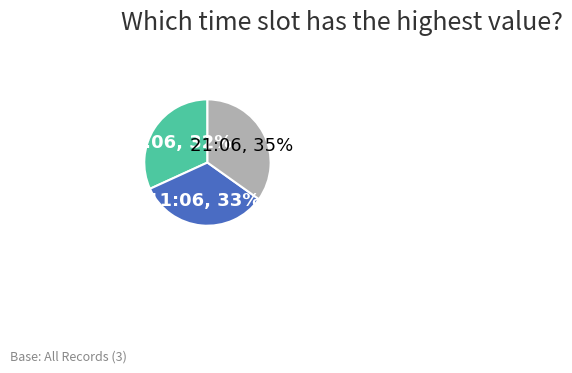

Is there a majority slice in this chart?

No